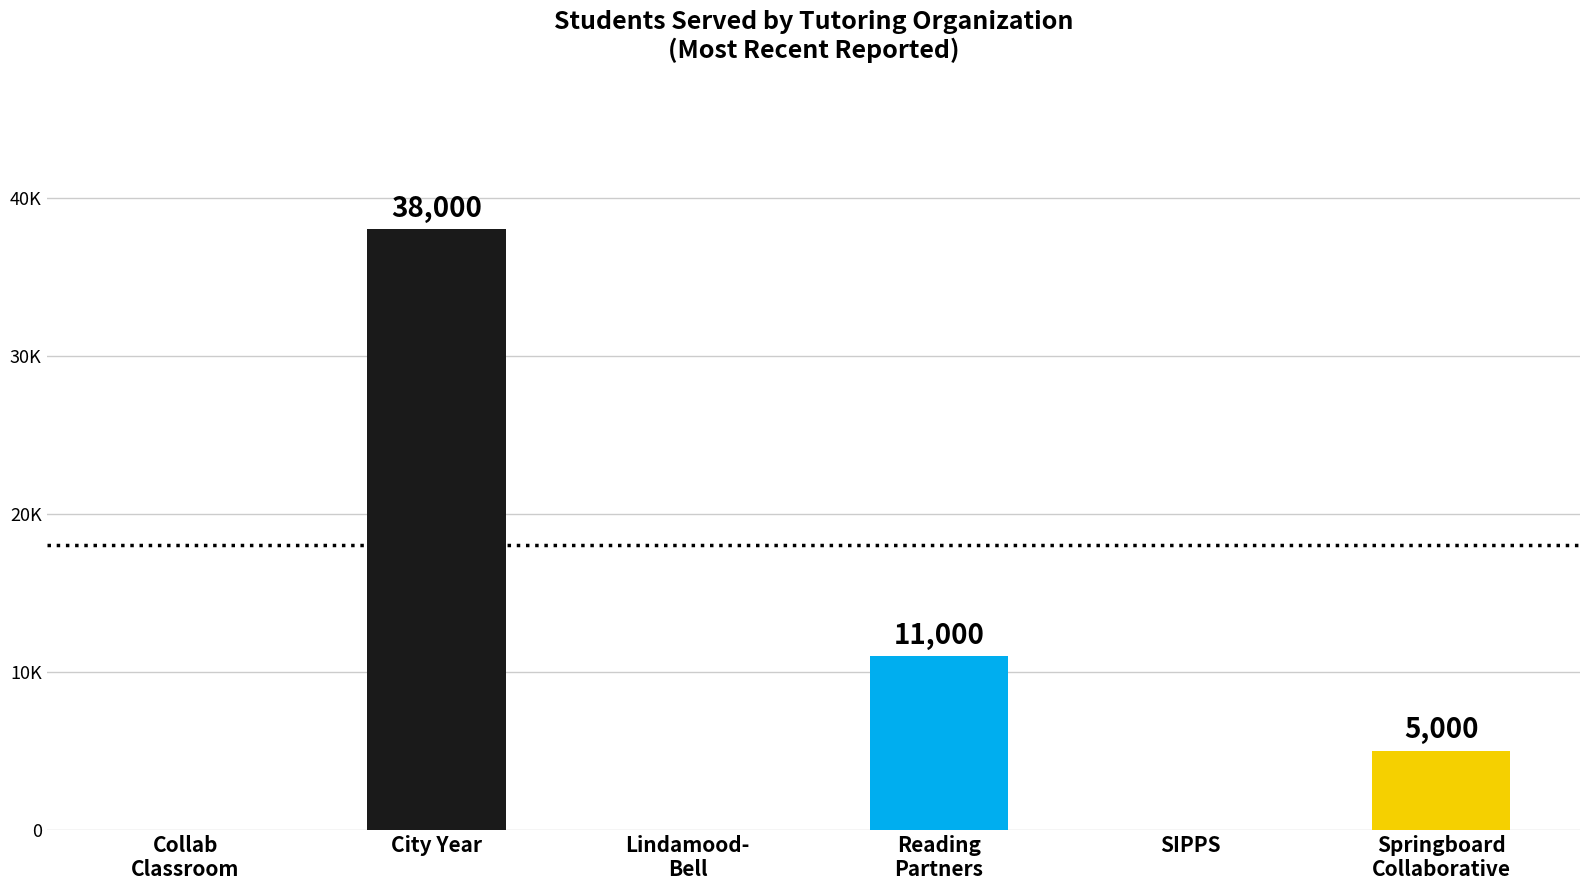

What is the maximum value shown in the chart?

38000